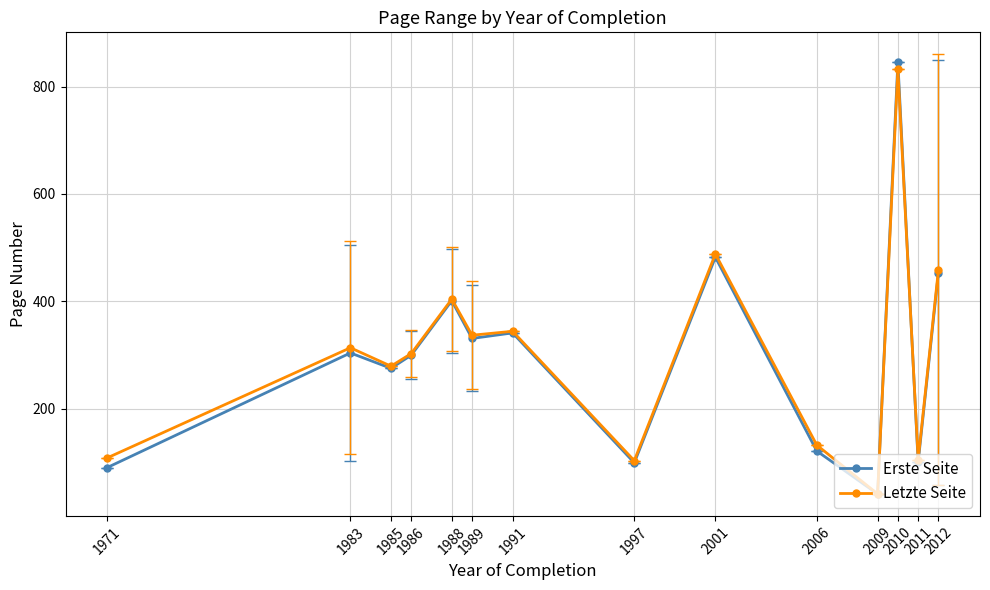

Where is Erste Seite nearest to the value 443?

2012